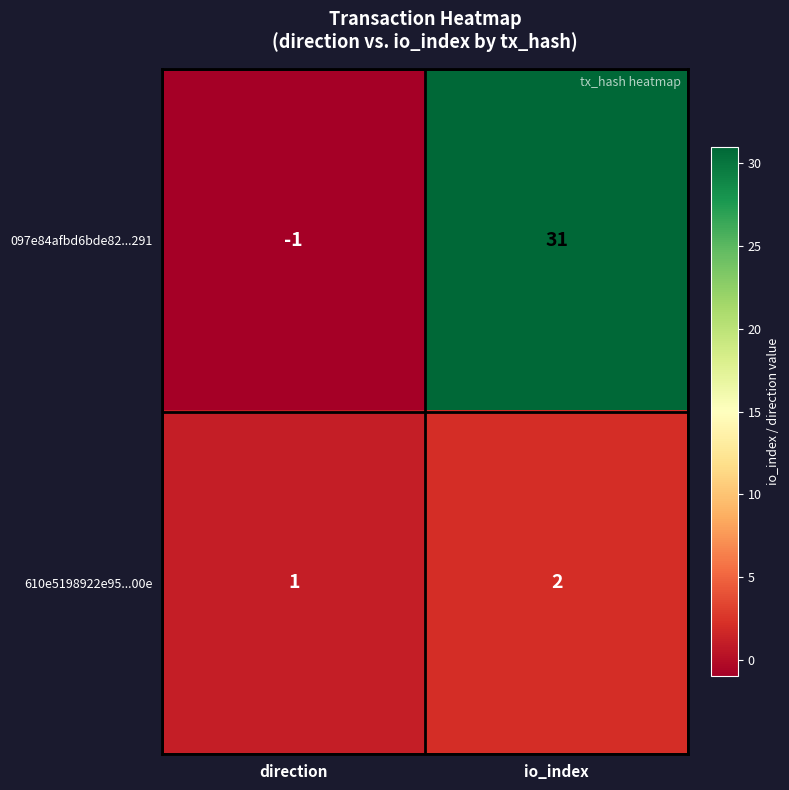

What is the difference between the maximum and minimum values in the 097e84afbd6bde82...291 series?

32